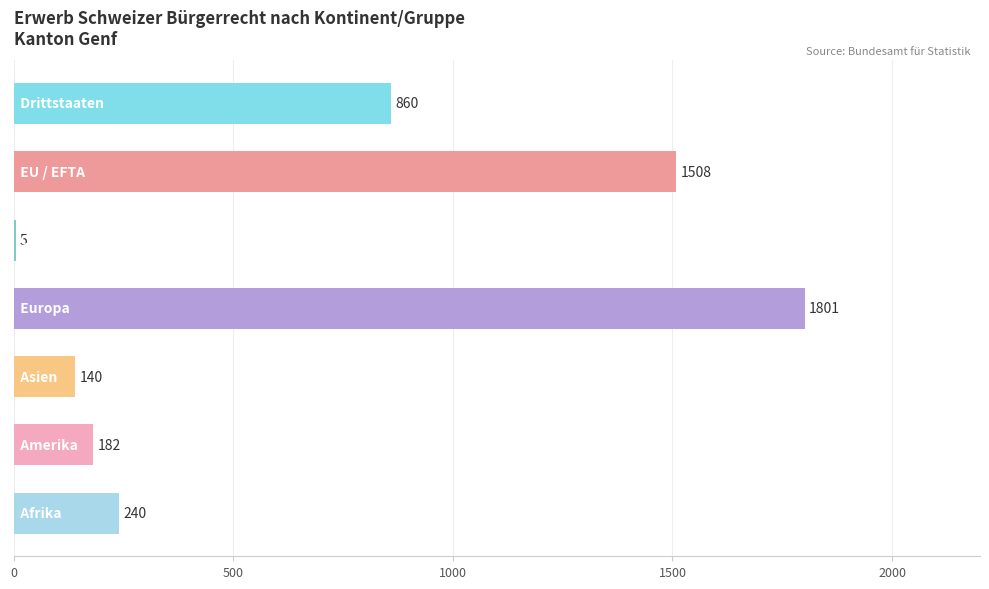

What is the sum of all values?

4736